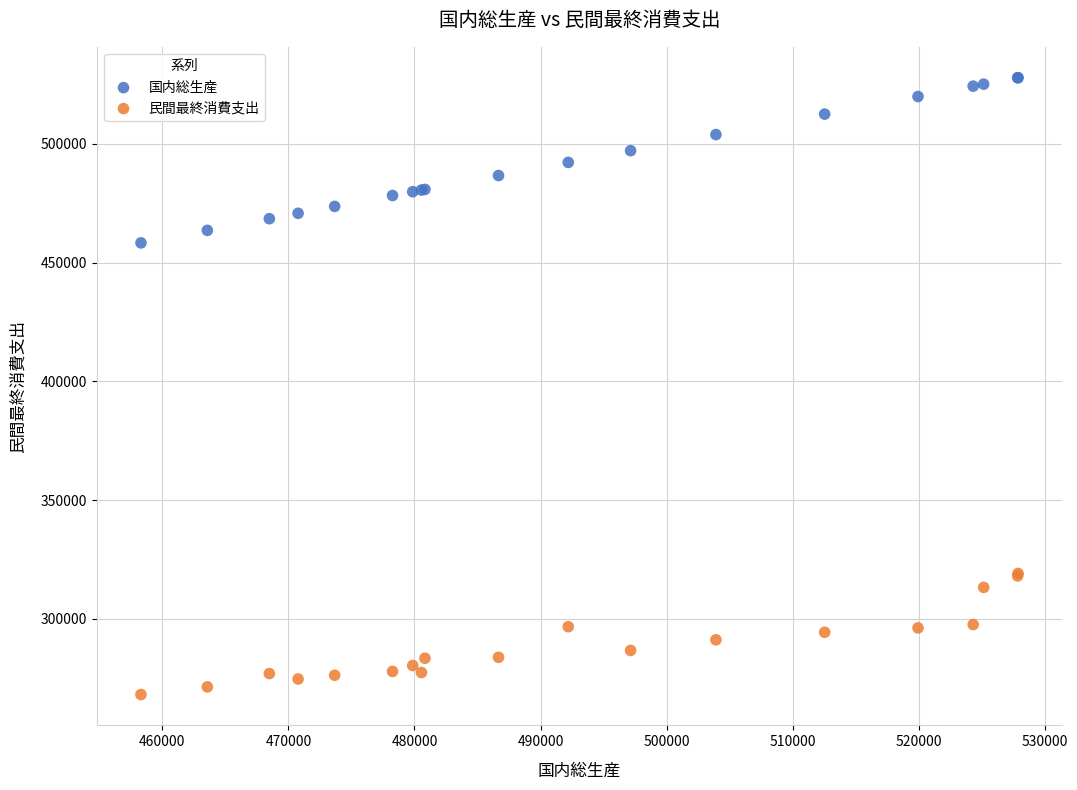

Across all series, what Y value is closest to 397982?

458304.1